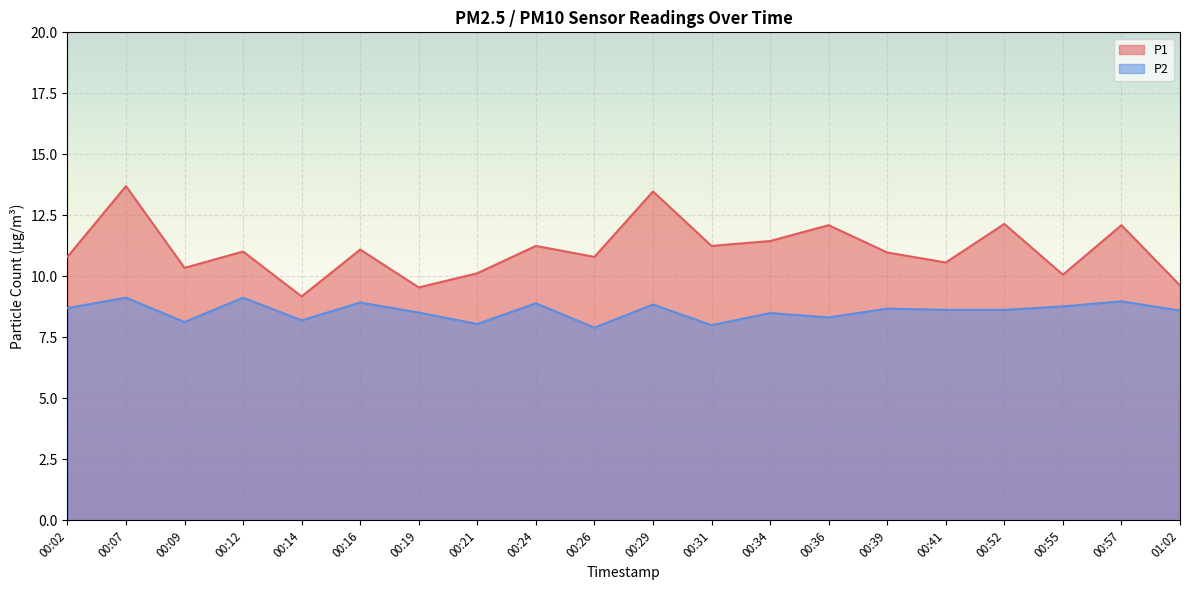

How many interior local peaks does the P2 series have?

8